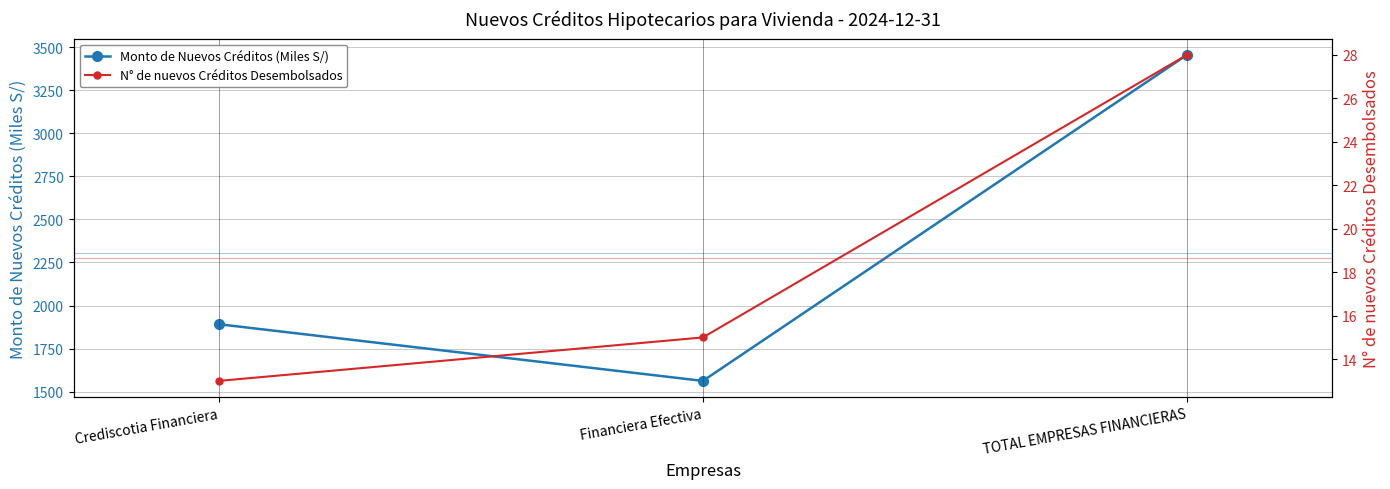

Reading right to left, transcribe all the data shown in this chart.

Monto de Nuevos Créditos (Miles S/): TOTAL EMPRESAS FINANCIERAS=3454.5	Financiera Efectiva=1562.8	Crediscotia Financiera=1891.7
N° de nuevos Créditos Desembolsados: TOTAL EMPRESAS FINANCIERAS=28.0	Financiera Efectiva=15.0	Crediscotia Financiera=13.0